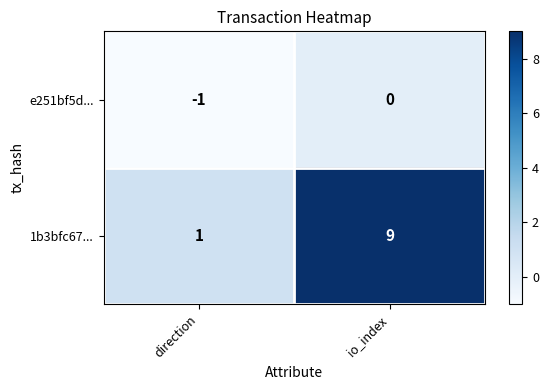

List the series in order of their peak value, lowest first.

e251bf5d..., 1b3bfc67...